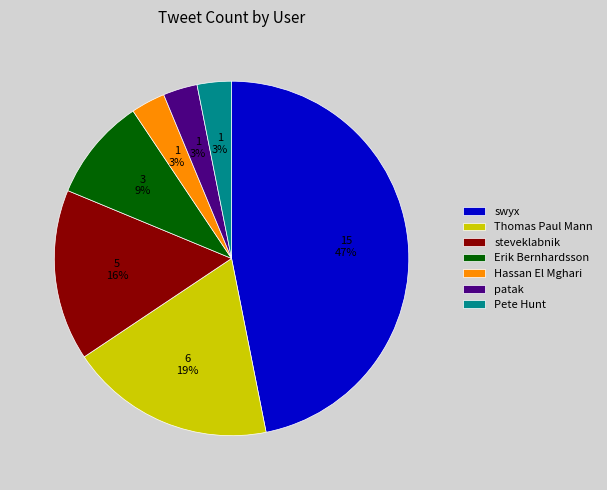

Which has a higher value, swyx or Pete Hunt?

swyx